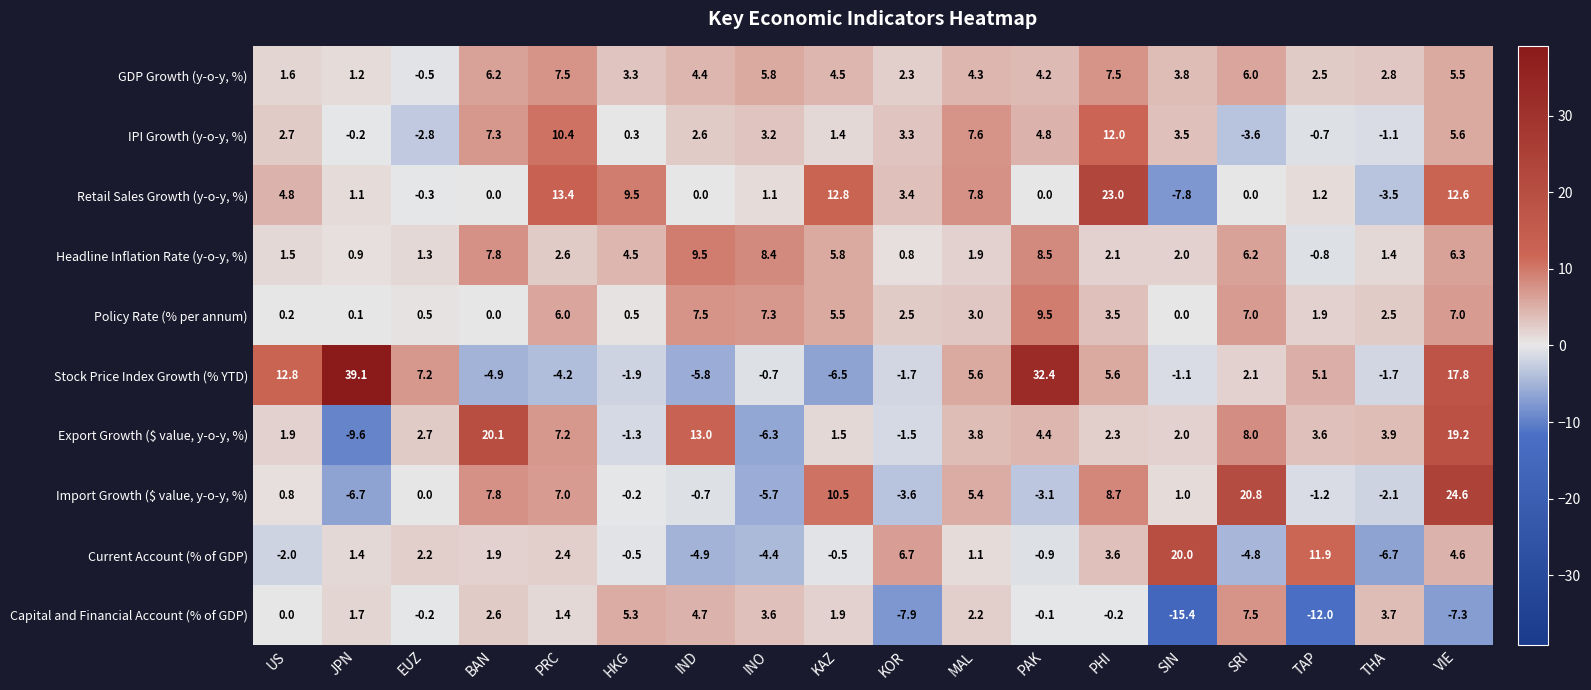

What is the sum of all Export Growth ($ value, y-o-y, %) values?

74.9